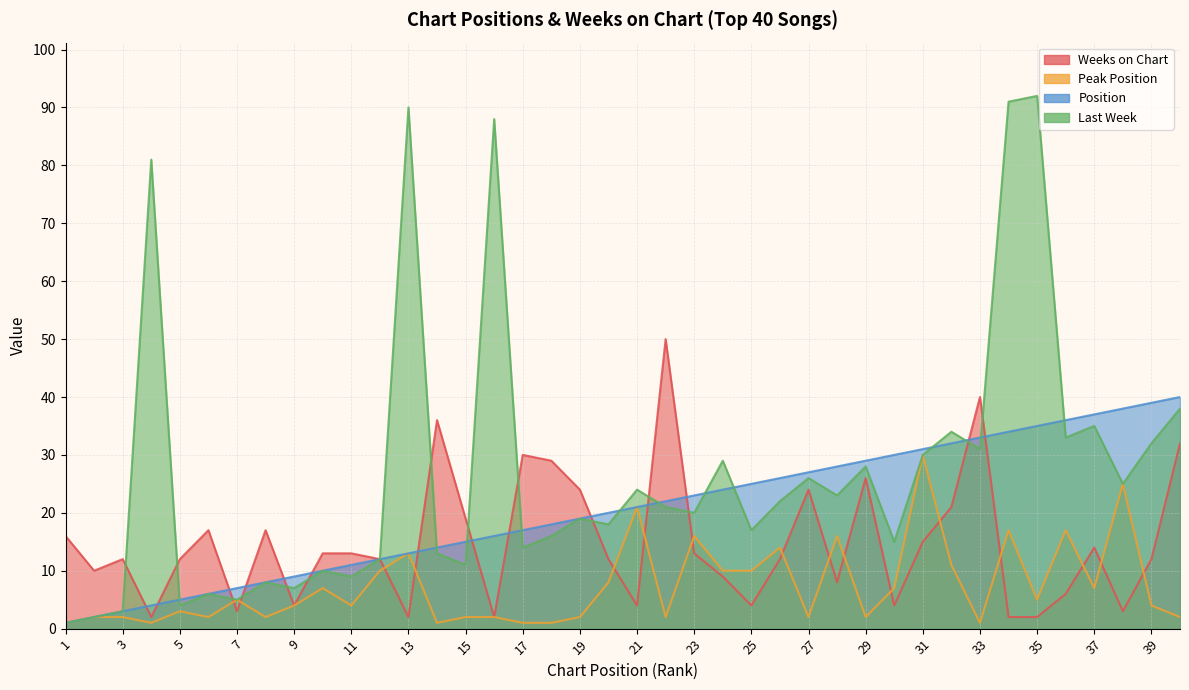

After their last crossing, which series has the higher values: Weeks on Chart or Last Week?

Last Week